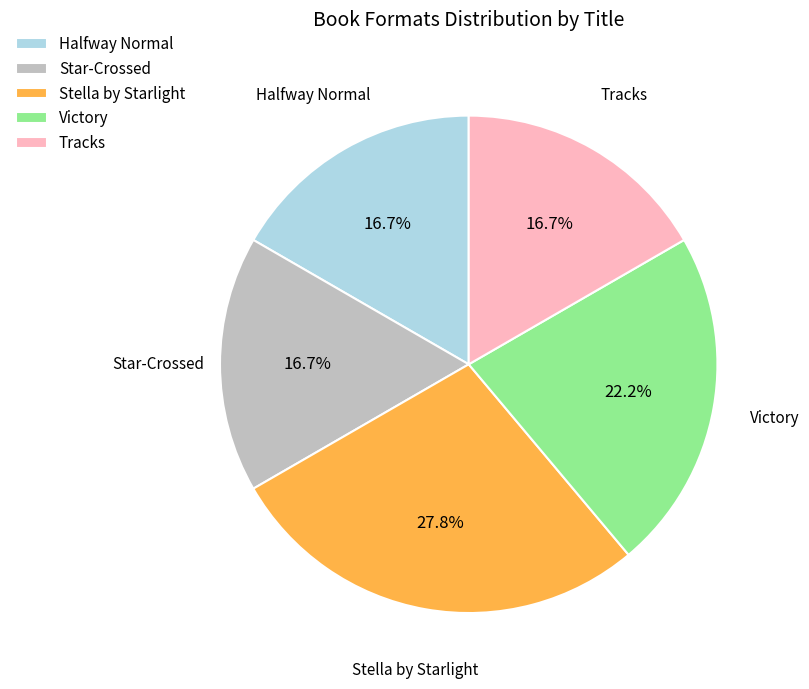

To the nearest percent, what is the difference between the largest and smallest slice percentages?

11%